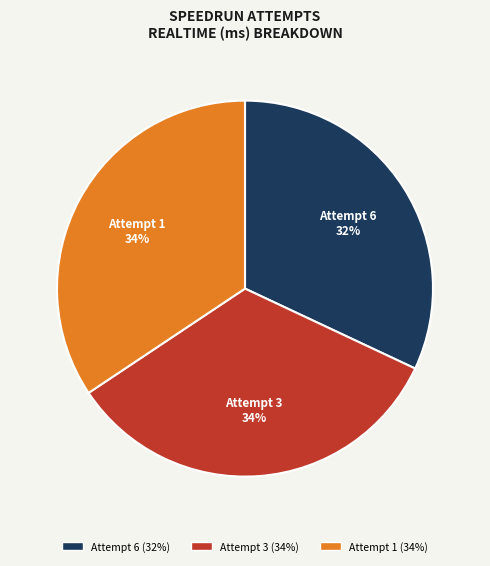

To the nearest percent, what portion does Attempt 1 represent?

34%